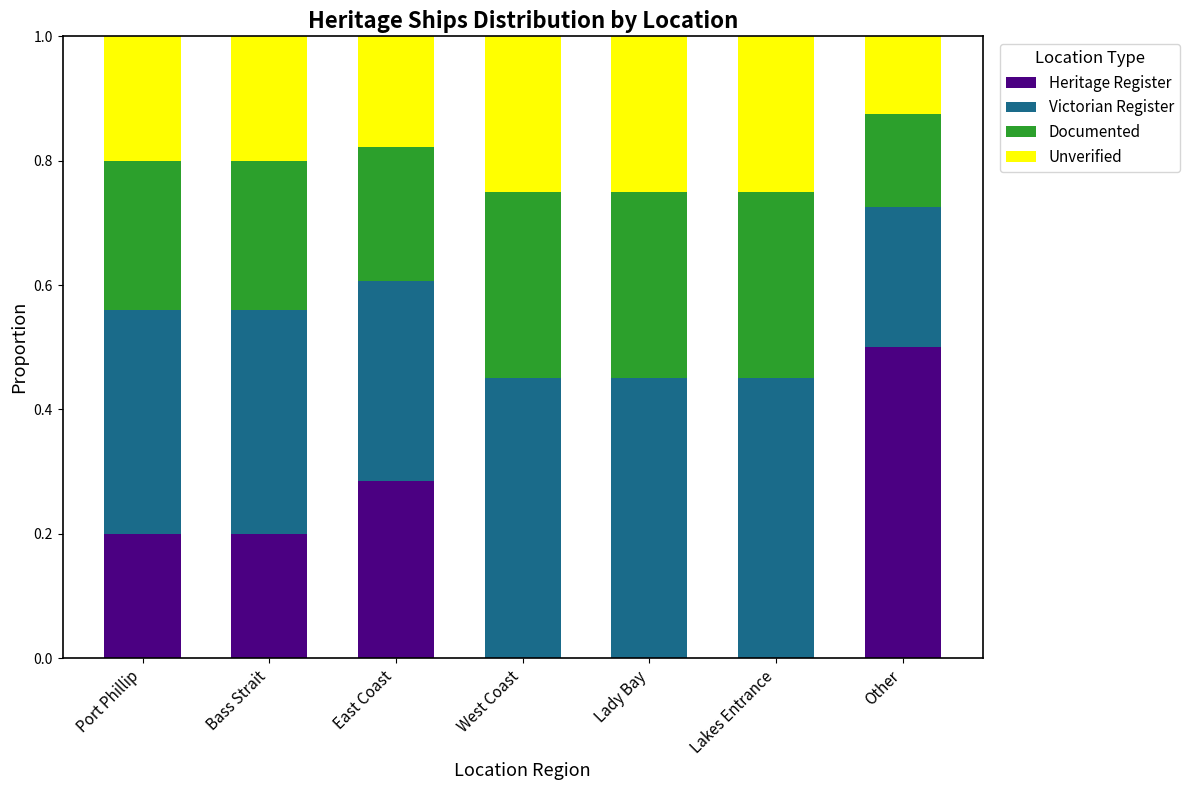

At which label does Heritage Register reach its peak?

Other